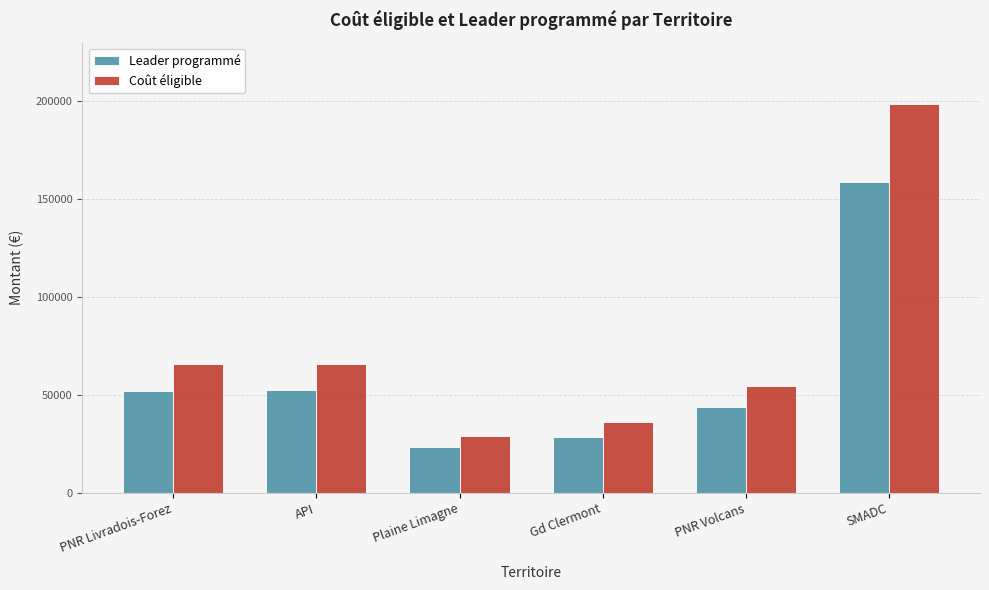

Is it true that Leader programmé equals 12366.1 at PNR Volcans?

False